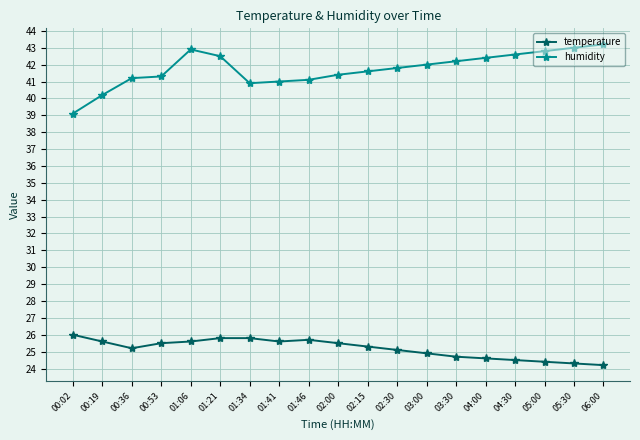

What is the difference between the maximum and minimum values in the humidity series?

4.1